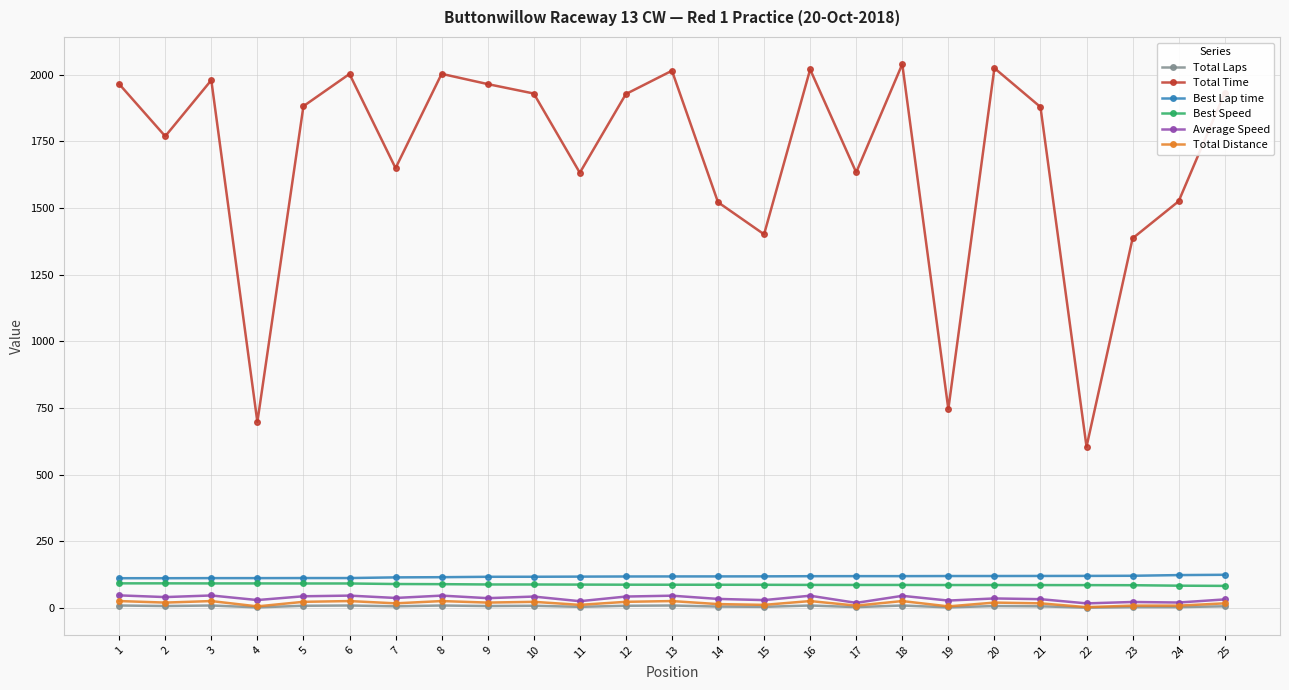

What is the difference between the Total Laps values at 5 and 19?

6.0